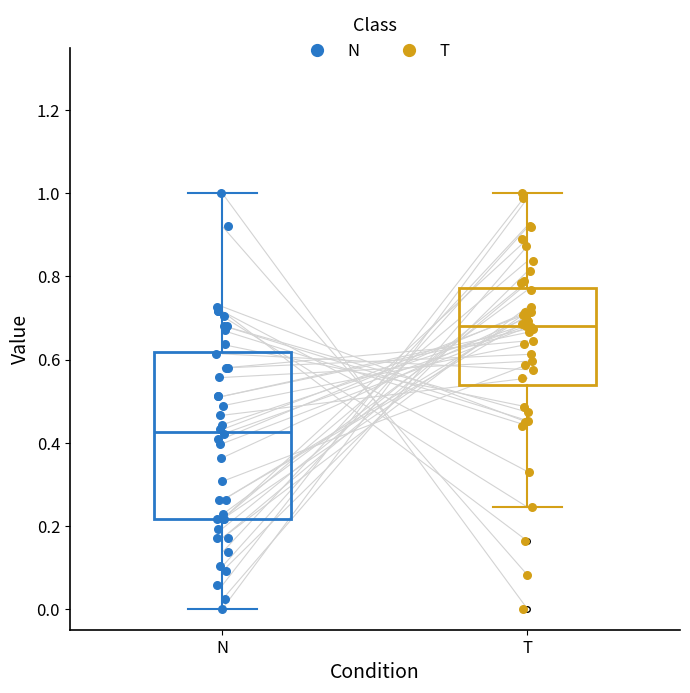

Where does the lower whisker of the box for T end on the y-axis? The values are not printed on the chart, so give them approximately, as read against the axis.

0.24